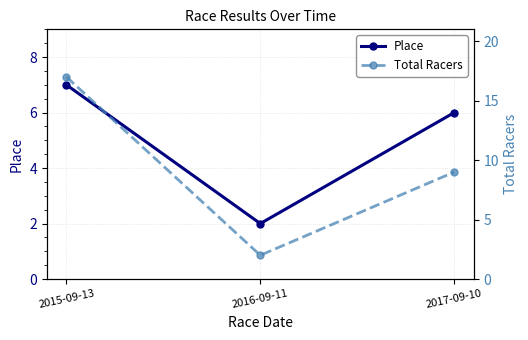

List the series in order of their overall mean, highest first.

Total Racers, Place